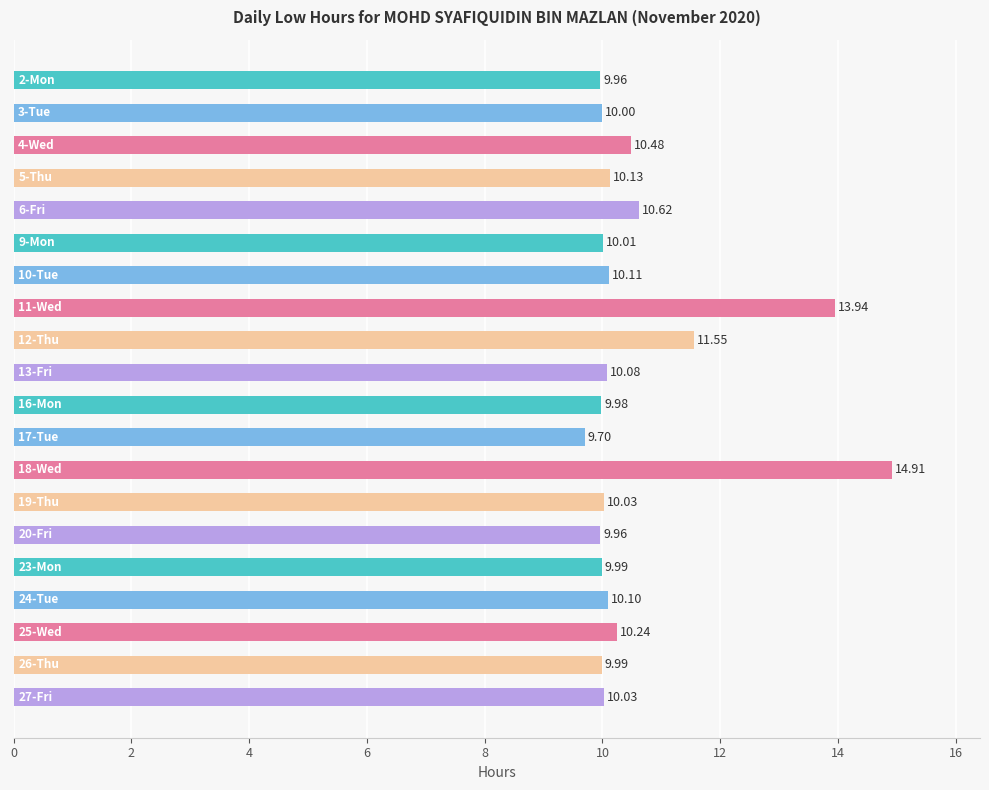

What is the difference between the maximum and minimum values?

5.2